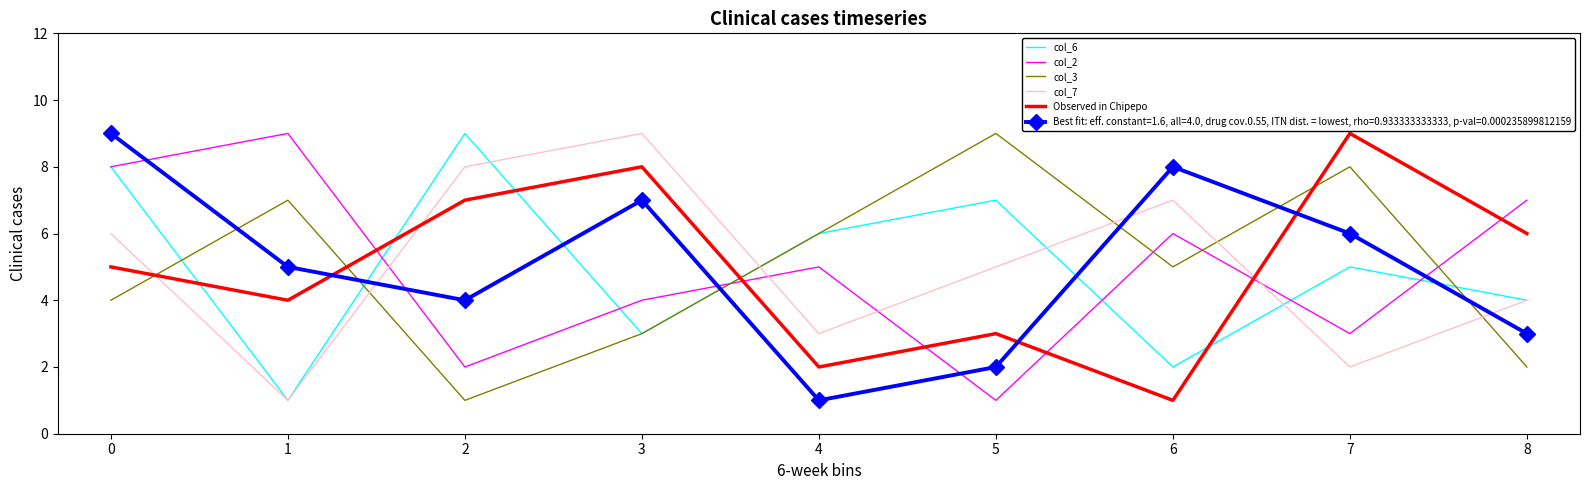

Where do col_3 and col_7 first cross each other?

0 and 1